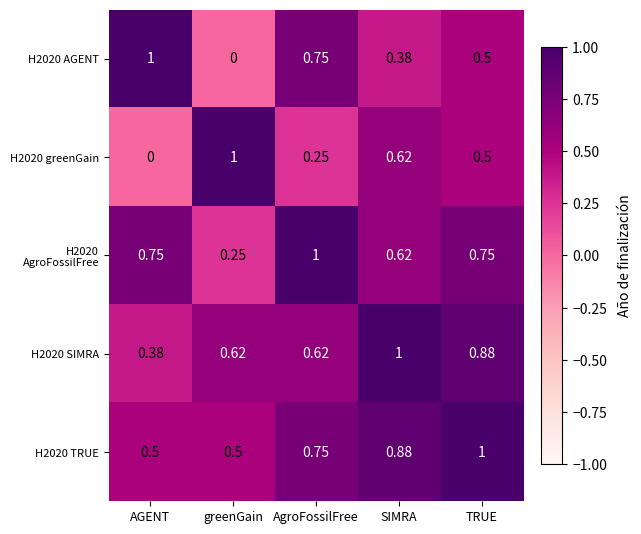

At which category is the sum across all series the highest?

TRUE